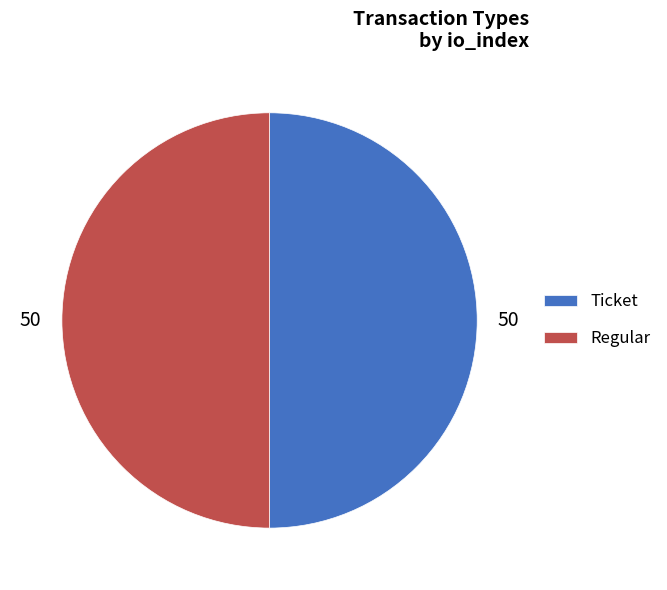

Approximately how many times larger is the value at Regular compared to Ticket?

1.0